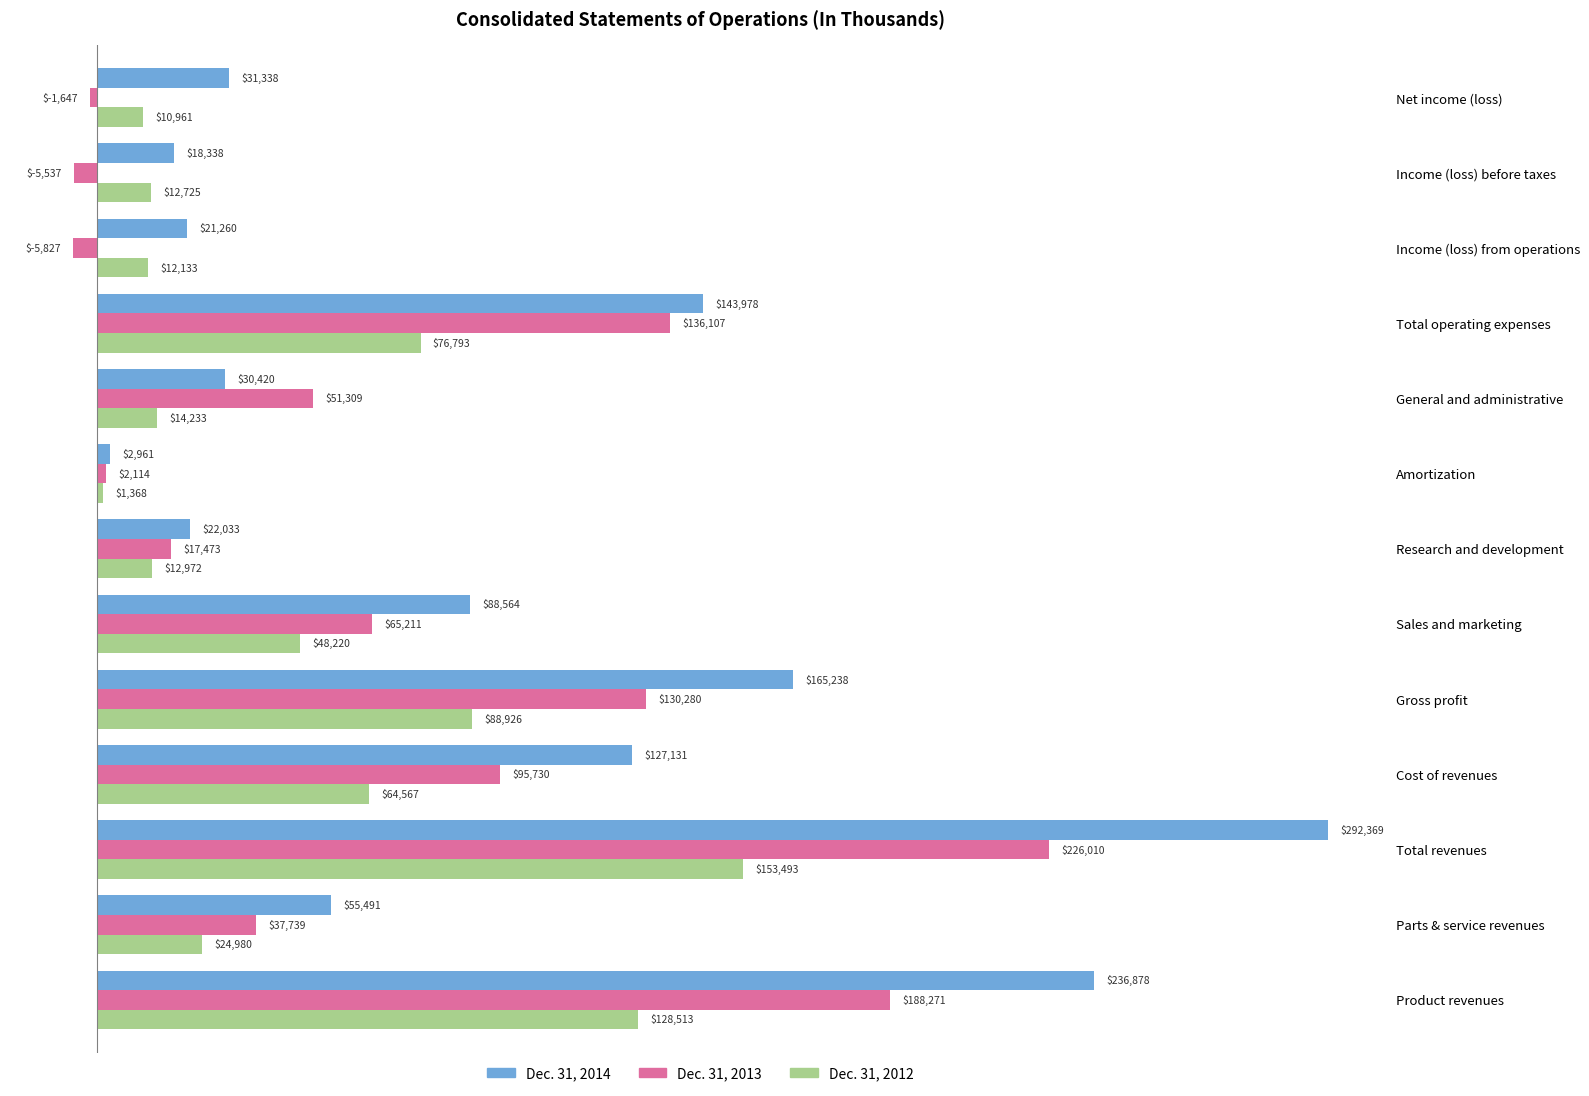

Read the Dec. 31, 2012 value at Net income (loss), to the nearest 100.

11000